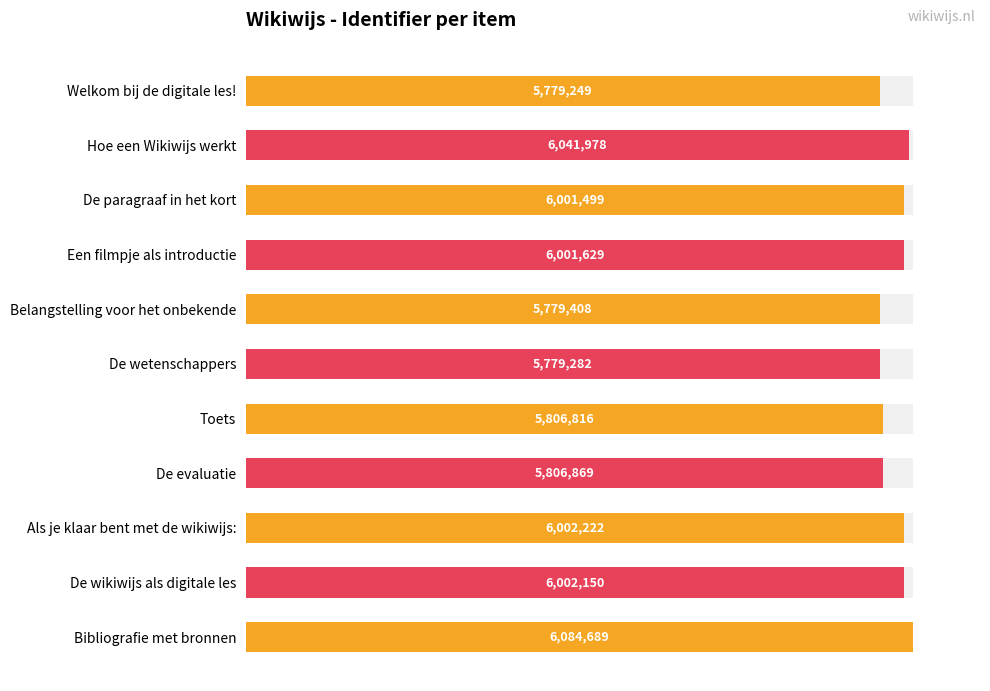

What position from the right is De paragraaf in het kort?

9